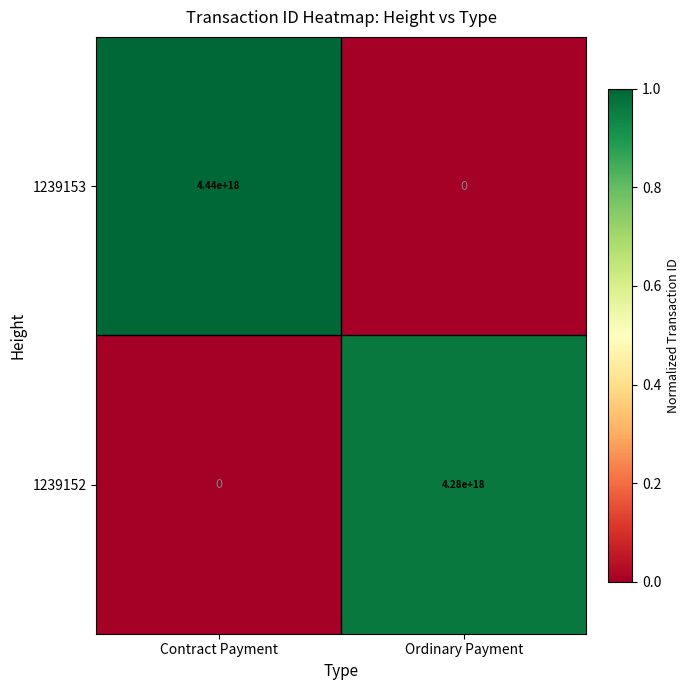

Which category has the highest value across all series?

Contract Payment